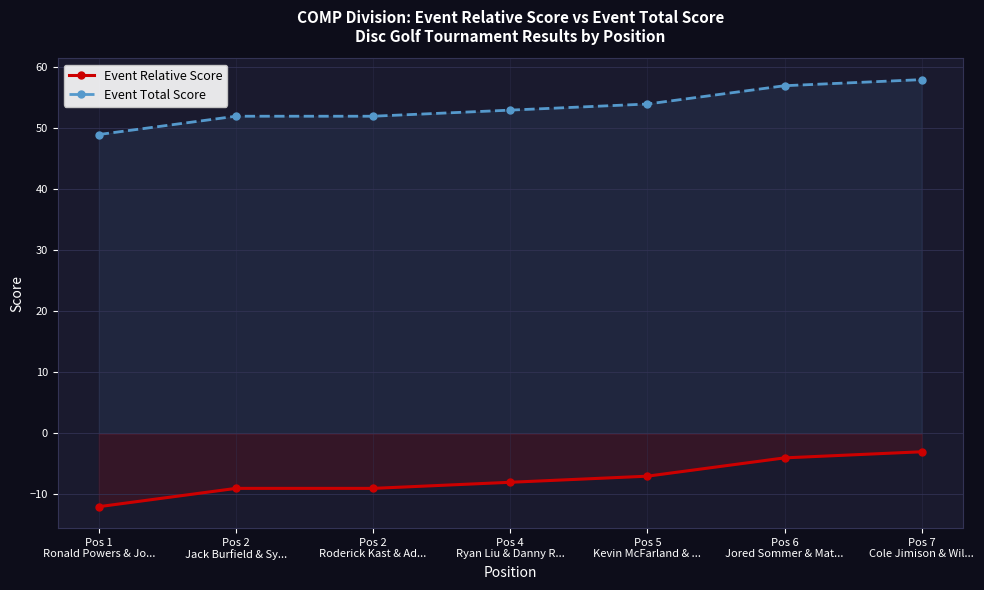

True or false: Event Total Score and Event Relative Score cross at least once.

False